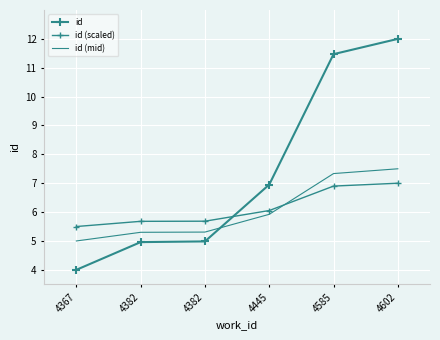

Where do id (scaled) and id first cross each other?

4382 and 4445